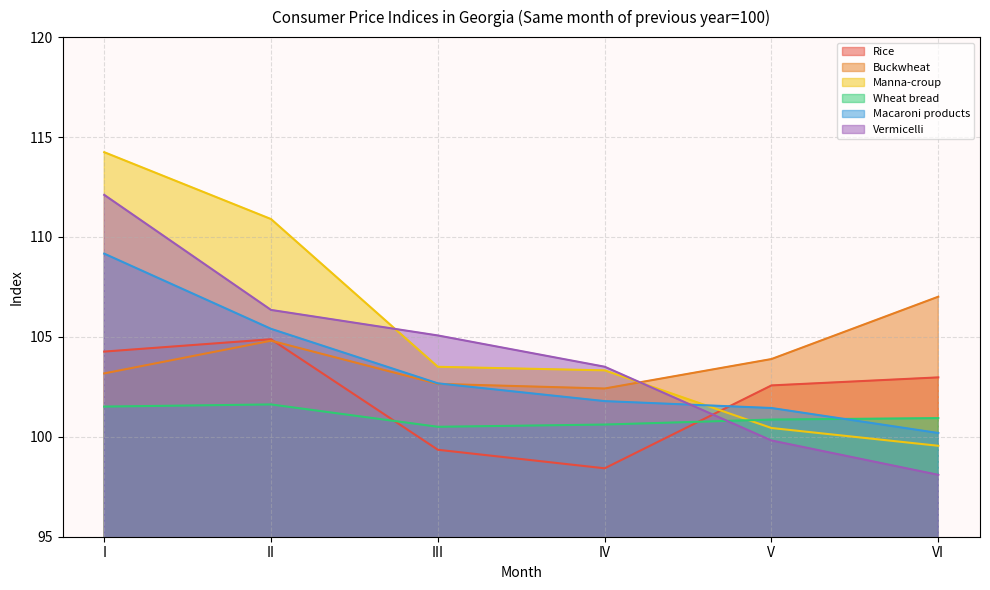

True or false: Vermicelli has a value of 103.5 at IV.

True